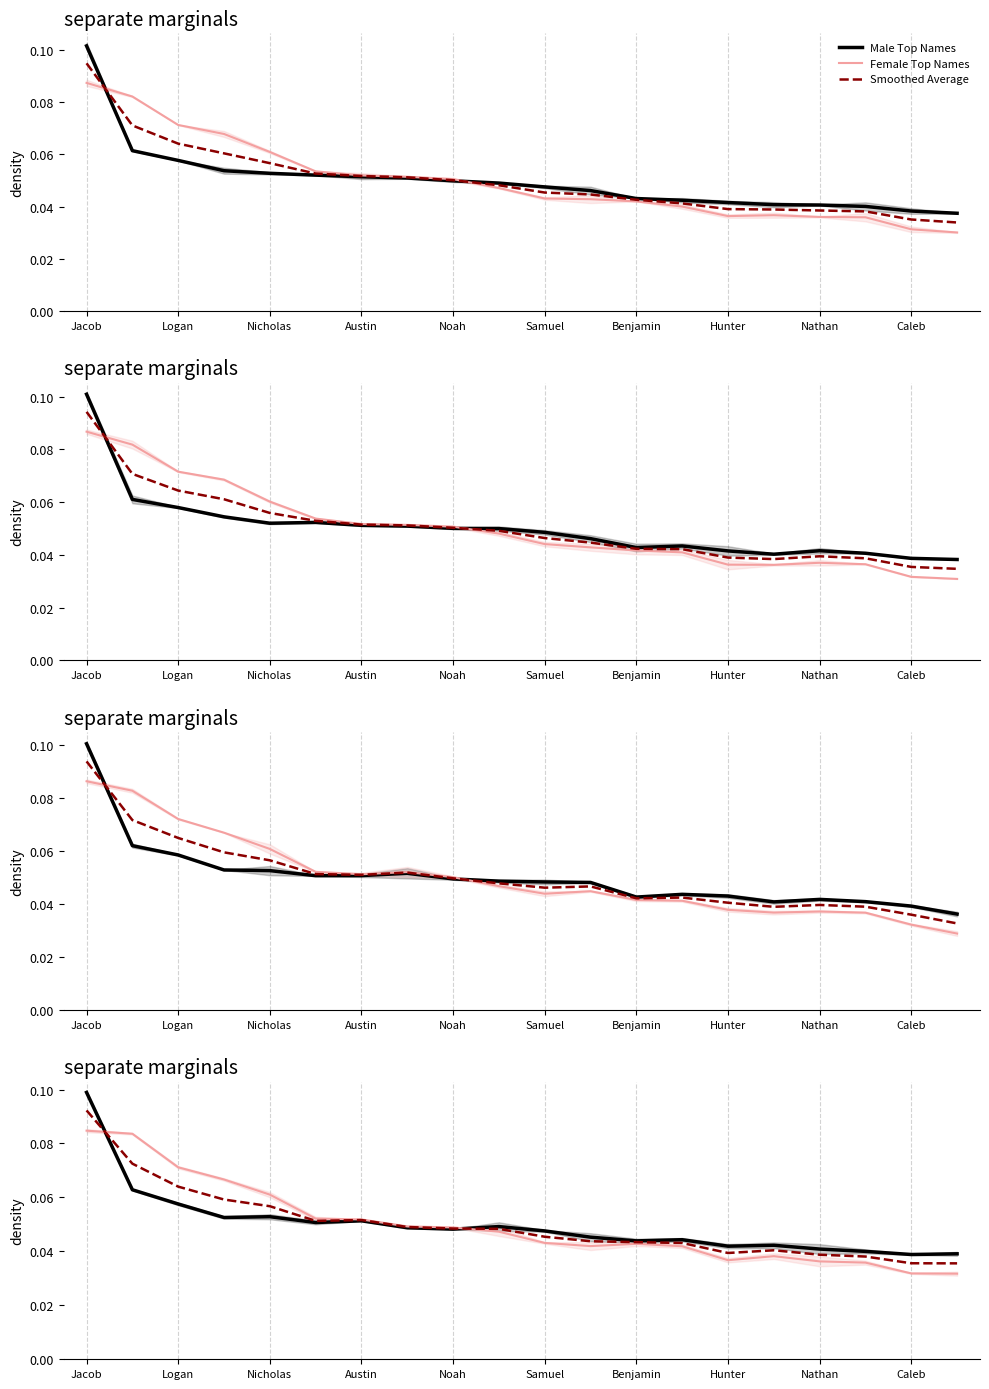

How many series are shown in this chart?

3